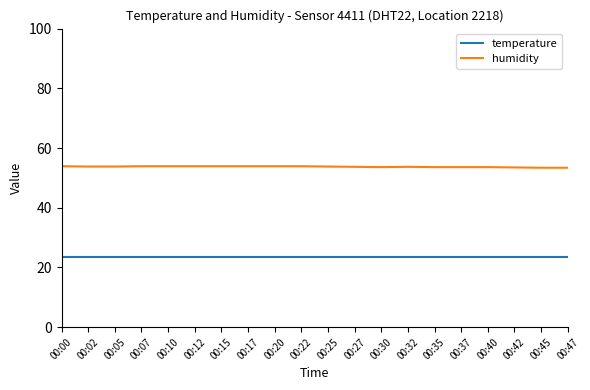

What is the minimum value shown in the chart?

23.4